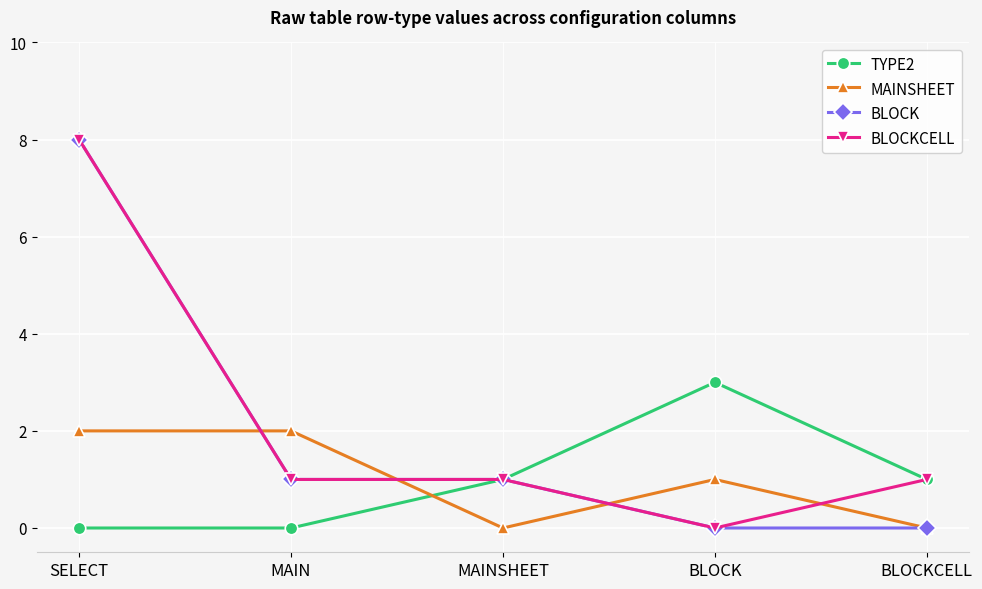

The value of MAINSHEET at SELECT is 2. True or false?

True